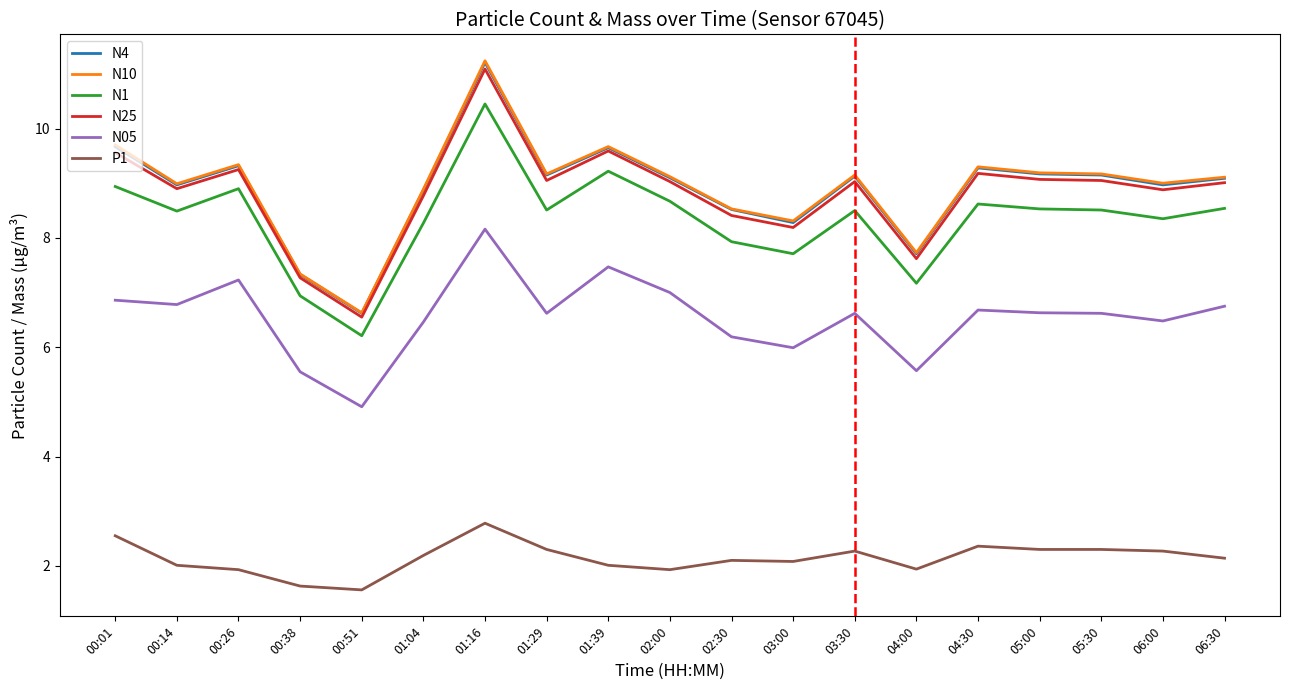

How many lines are shown in the chart?

6